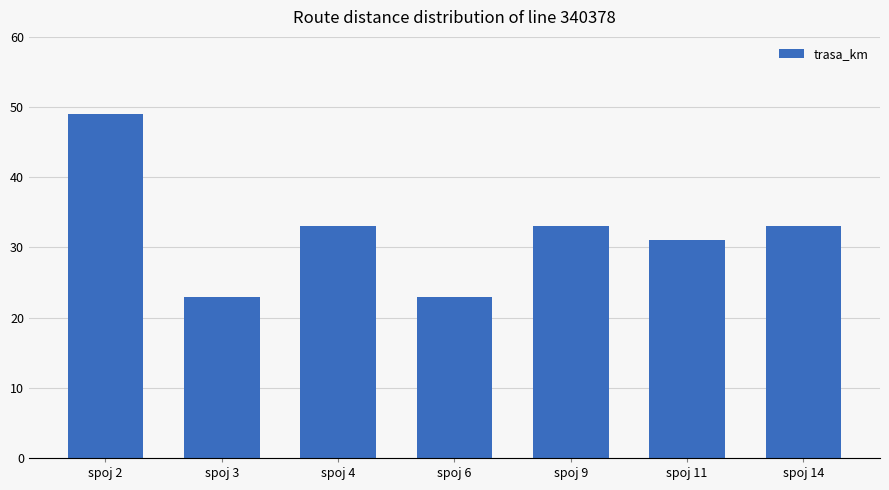

Which has a higher value, spoj 11 or spoj 6?

spoj 11